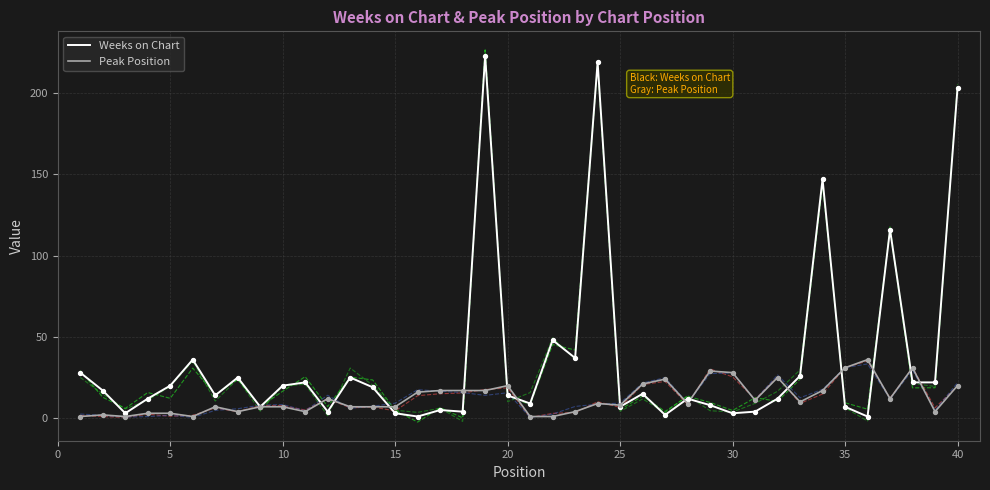

Which series has the widest spread of Y values?

Weeks on Chart